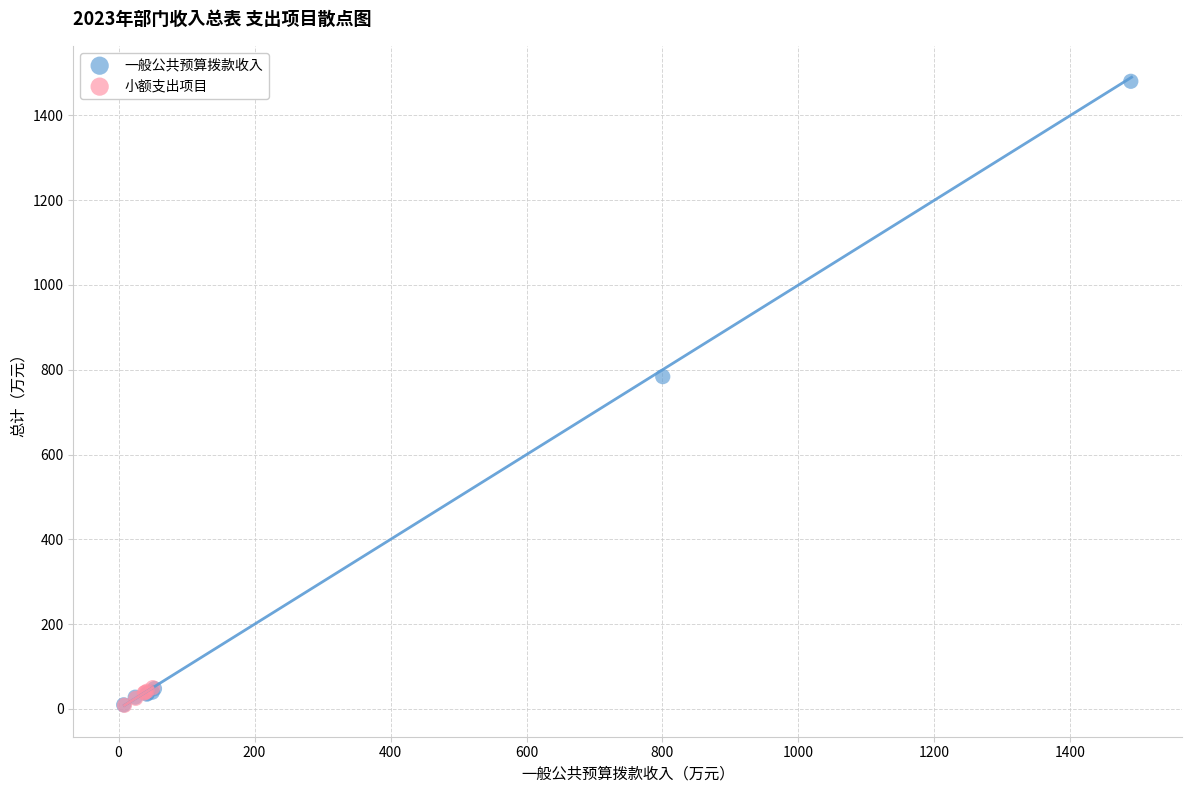

Which series reaches the maximum Y coordinate?

一般公共预算拨款收入